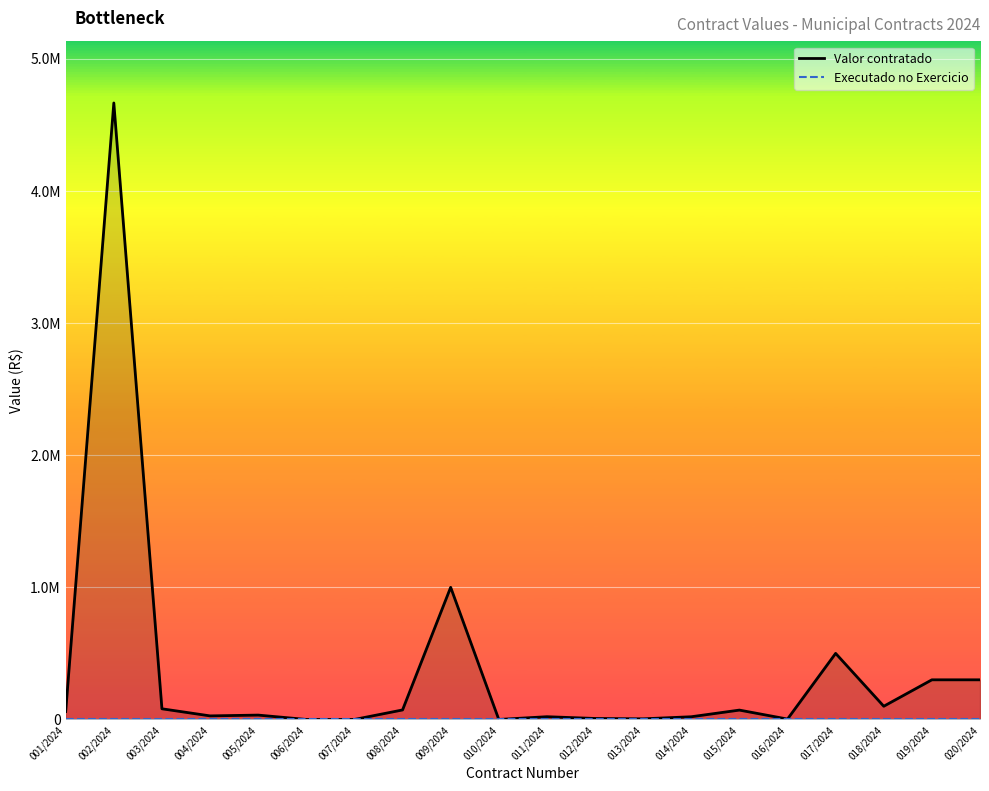

What position from the right is 007/2024?

14